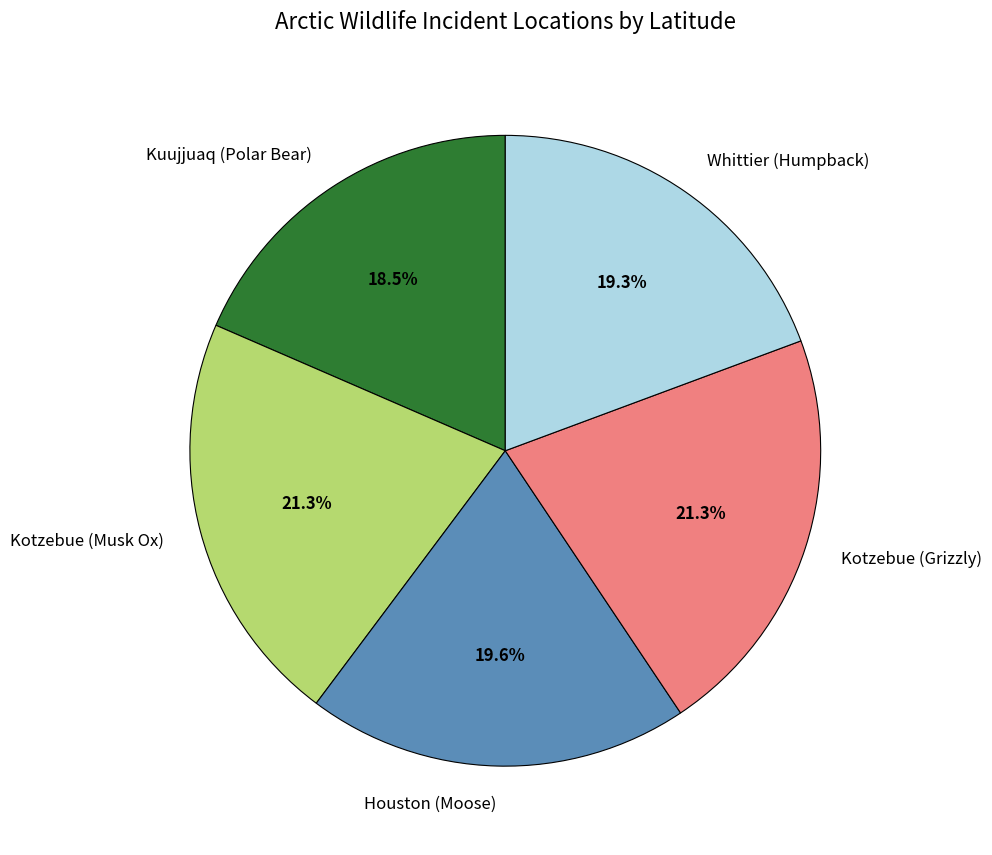

Which slice is the smallest?

Kuujjuaq (Polar Bear)